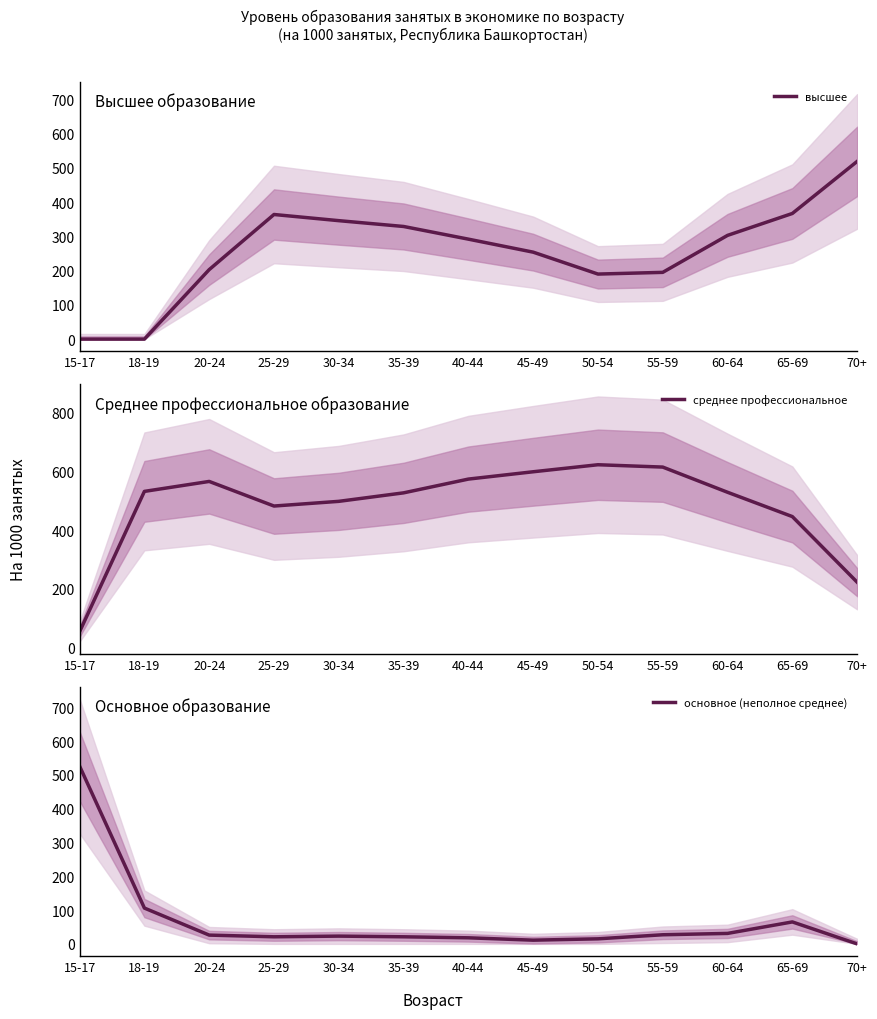

What is the difference between the highest and lowest values at 35-39?

506